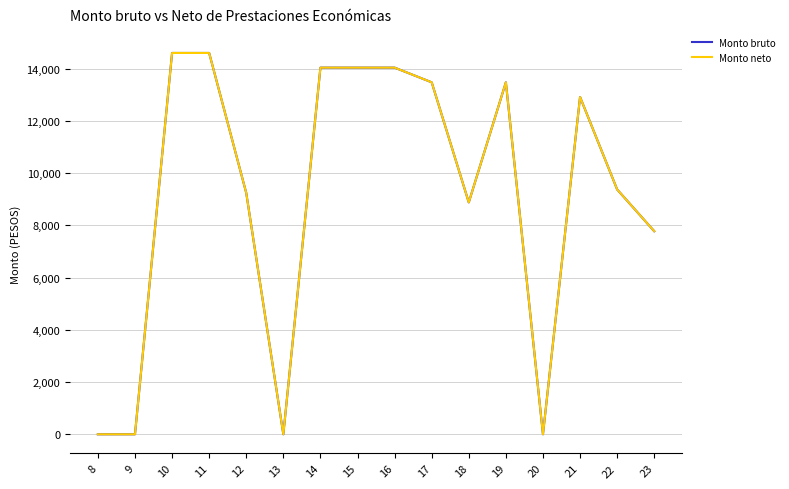

At which label does Monto neto reach its peak?

10